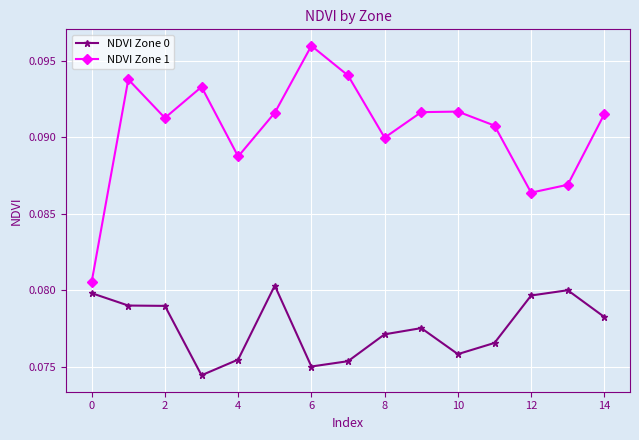

In NDVI Zone 1, how many points are higher than both neighbors (excluding endpoints)?

4